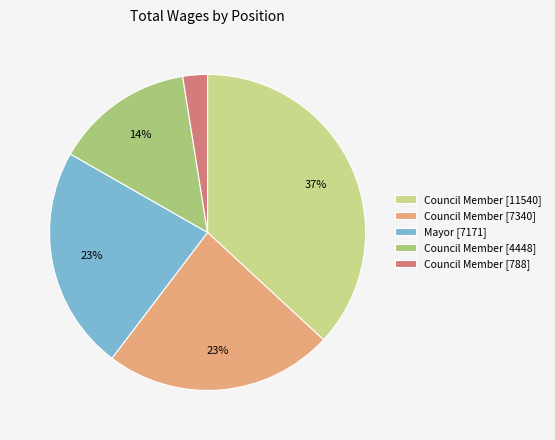

How many slices are in this pie chart?

5